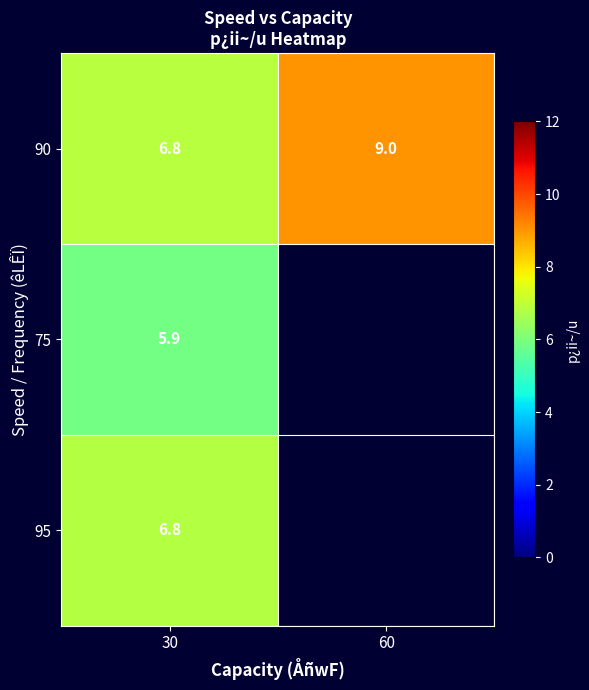

Which series has the largest total across all categories?

90